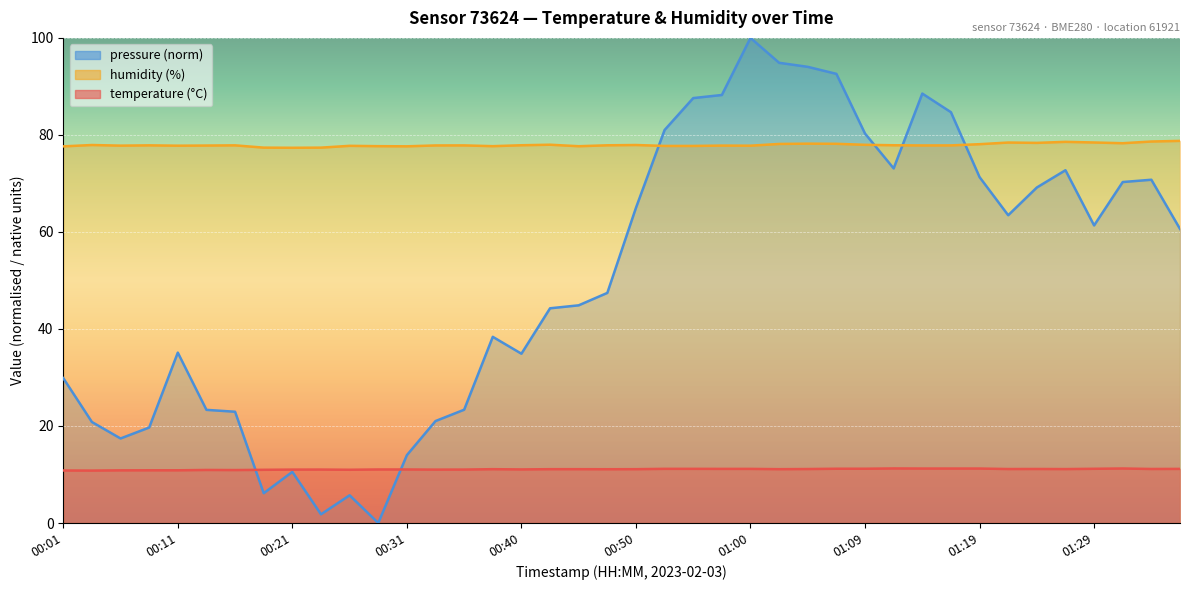

What is the difference between the temperature values at 00:01 and 01:34?

0.3